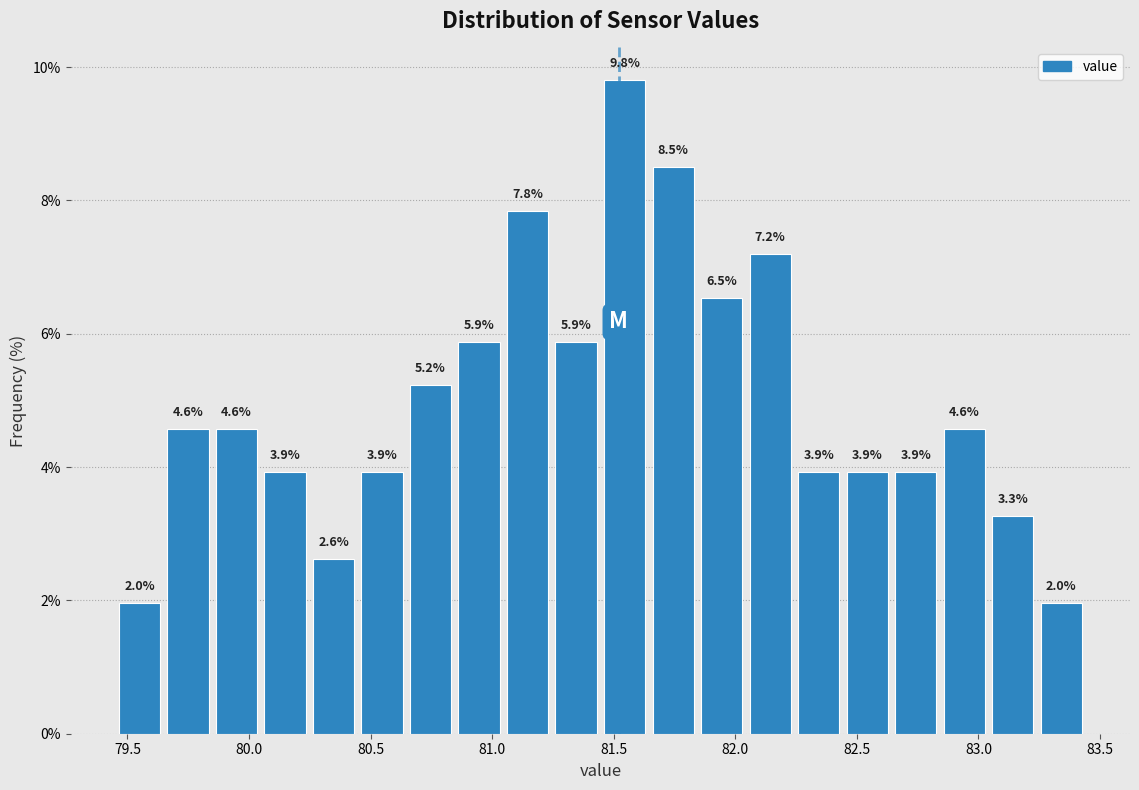

Read against the x-axis, roughly where is the centre of the tallest bar?

81.55